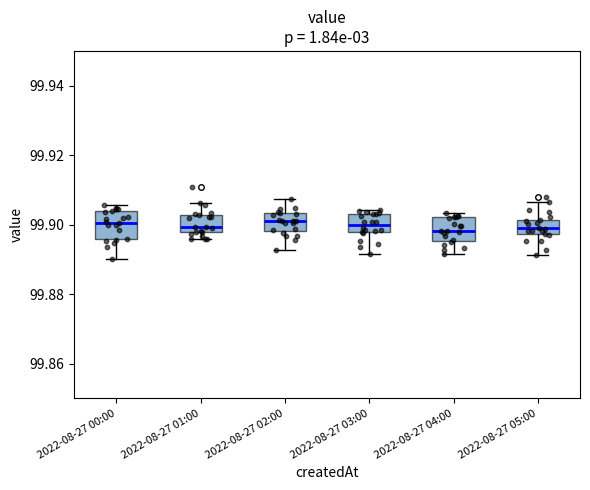

Reading left to right, transcribe this box plot: for each box, give where its median line is, the range the box spans, and where its two whiskers end, as read against the y-axis. The values are not printed on the chart, so give them approximately, as read against the axis.

2022-08-27 00:00: median 99.900, box 99.896 to 99.904, whiskers 99.890 to 99.906
2022-08-27 01:00: median 99.900, box 99.898 to 99.902, whiskers 99.896 to 99.906
2022-08-27 02:00: median 99.902, box 99.898 to 99.904, whiskers 99.892 to 99.908
2022-08-27 03:00: median 99.900, box 99.898 to 99.902, whiskers 99.892 to 99.904
2022-08-27 04:00: median 99.898, box 99.896 to 99.902, whiskers 99.892 to 99.904
2022-08-27 05:00: median 99.898 (inside the box), box 99.898 to 99.902, whiskers 99.892 to 99.906